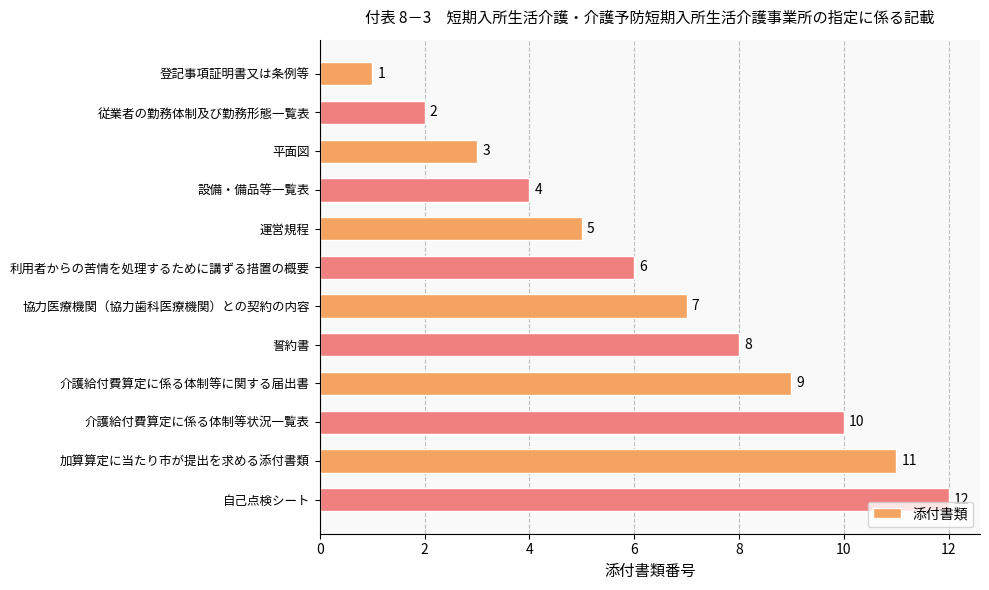

What is the smallest value displayed?

1